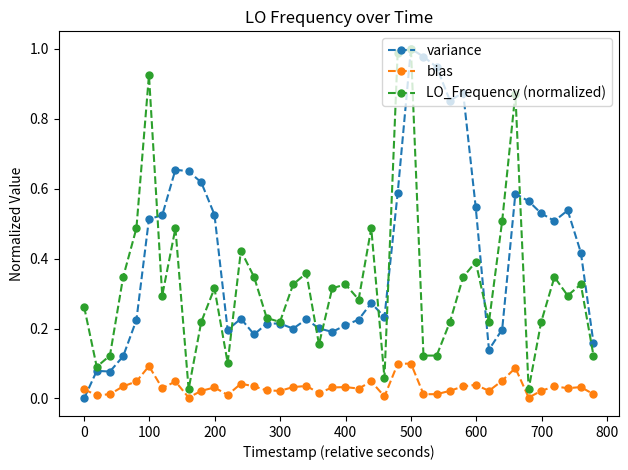

After their last crossing, which series has the higher values: variance or bias?

variance